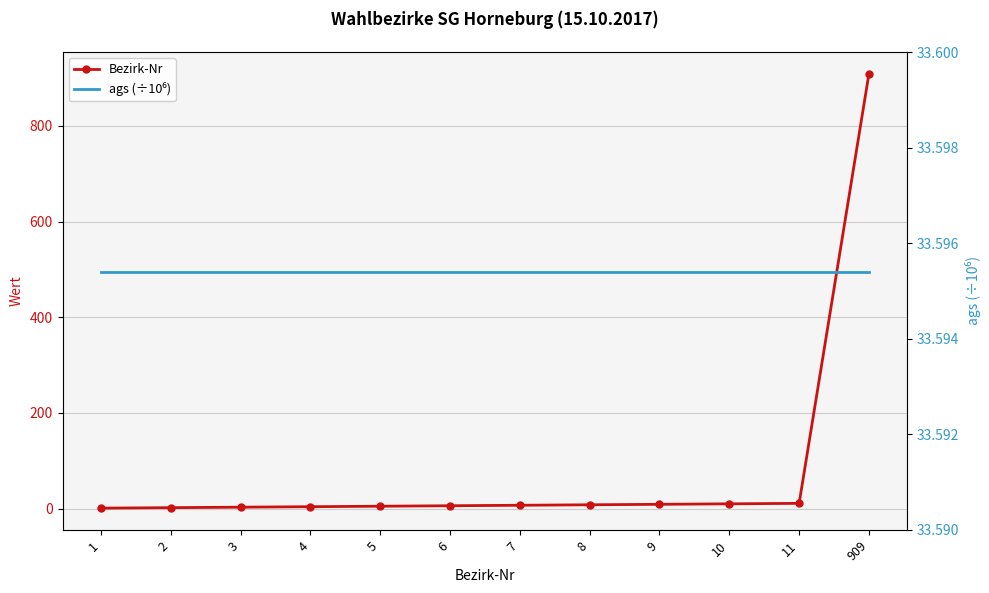

At which category is the sum across all series the highest?

909